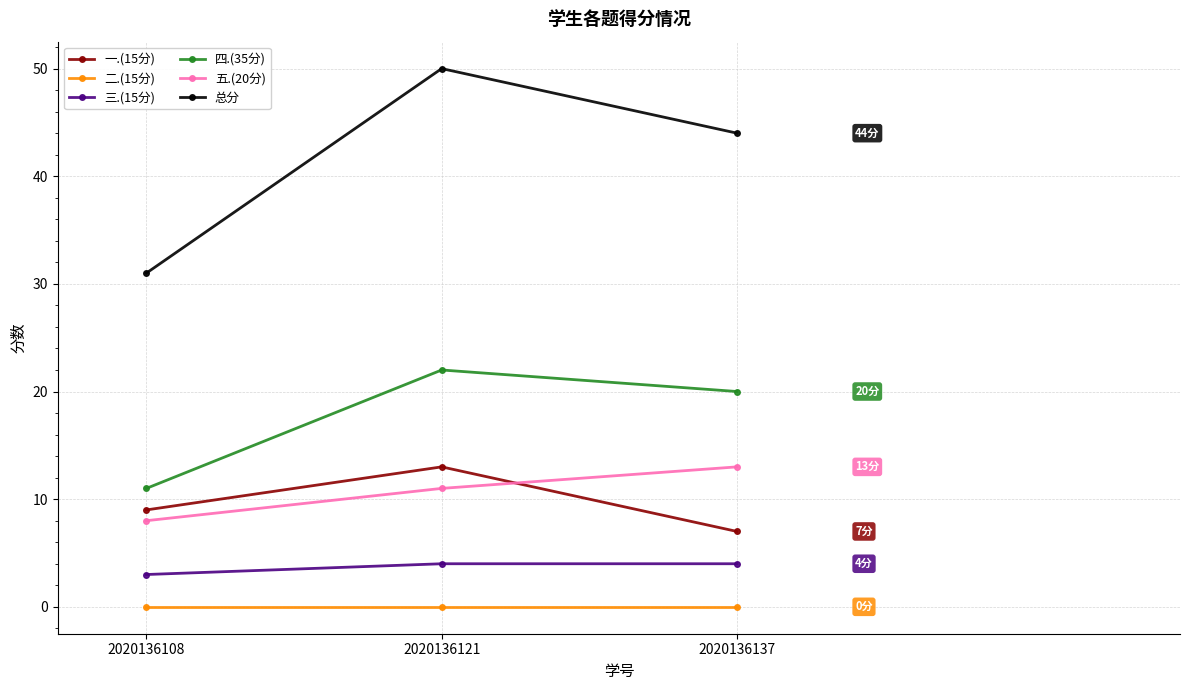

What is the sum of all 总分 values?

125